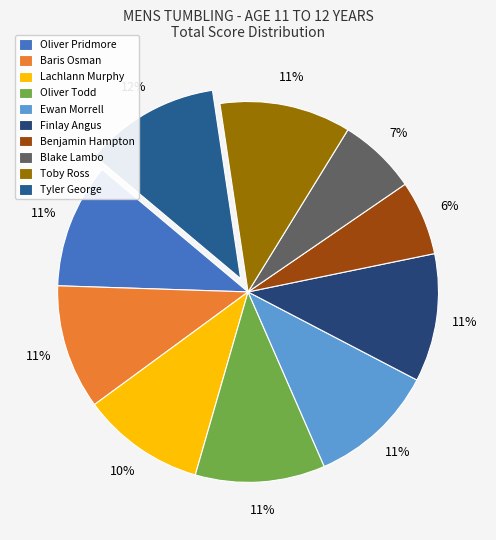

To the nearest percent, what portion does Oliver Pridmore represent?

11%